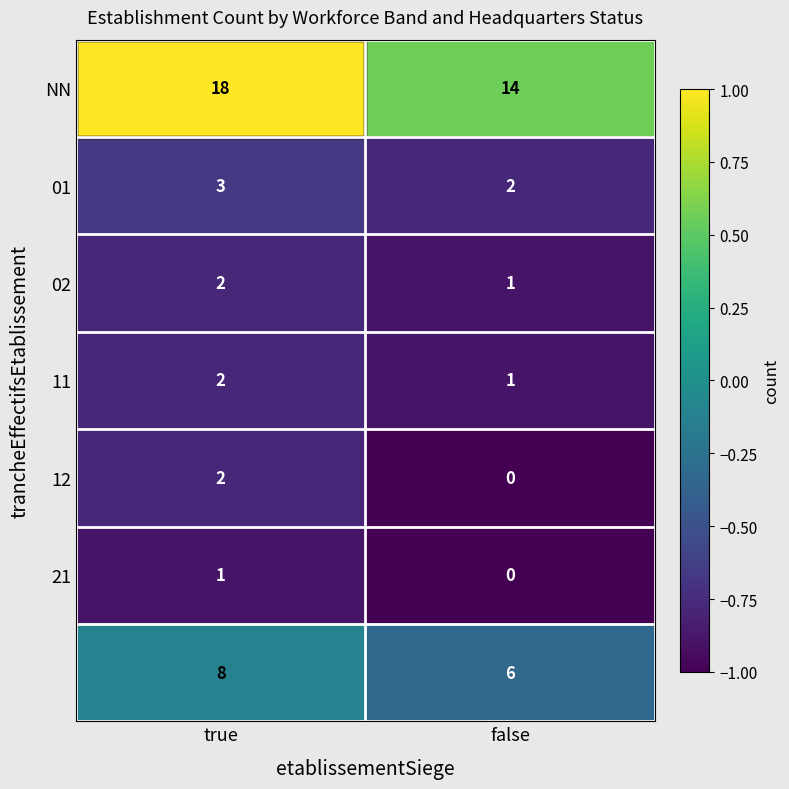

At which category is the sum across all series the highest?

true